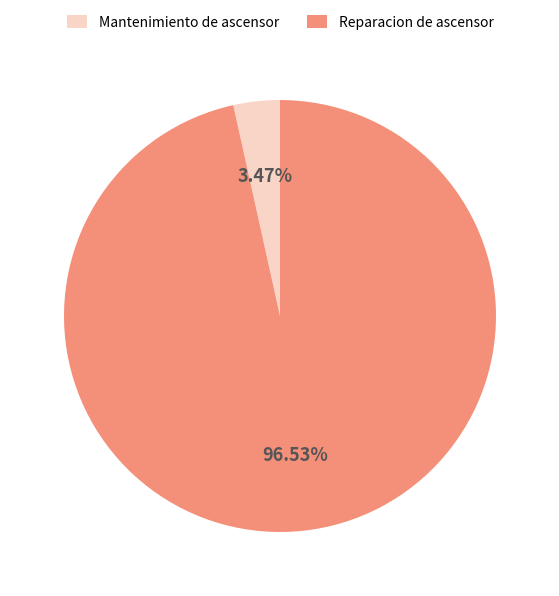

Between Reparacion de ascensor and Mantenimiento de ascensor, which is larger?

Reparacion de ascensor